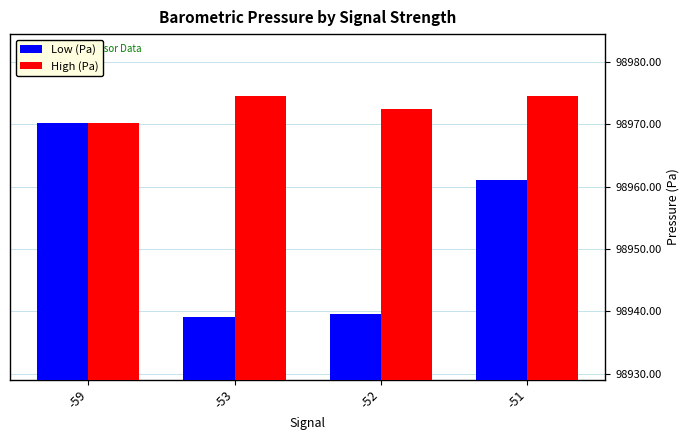

Are the bars horizontal?

No